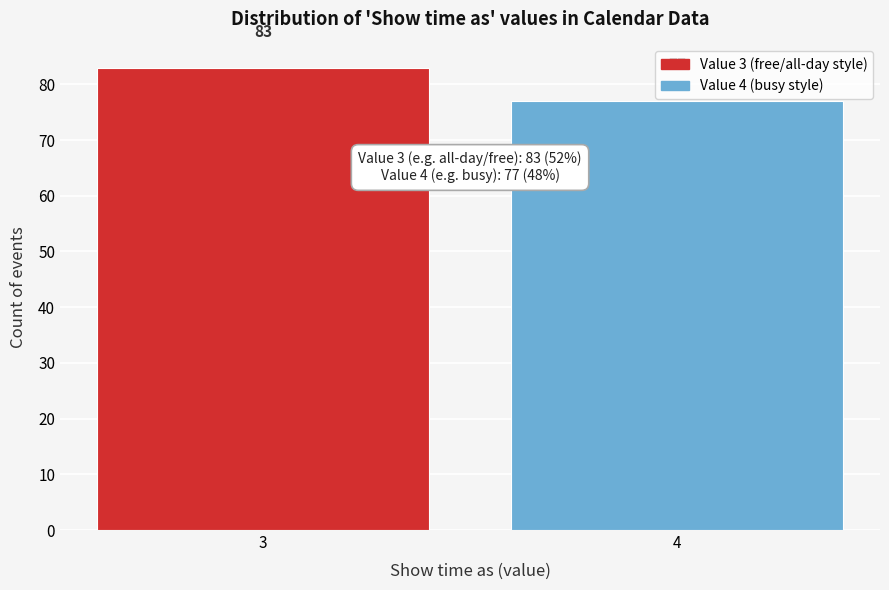

Reading right to left, list all the values displayed in this chart.

4=77	3=83